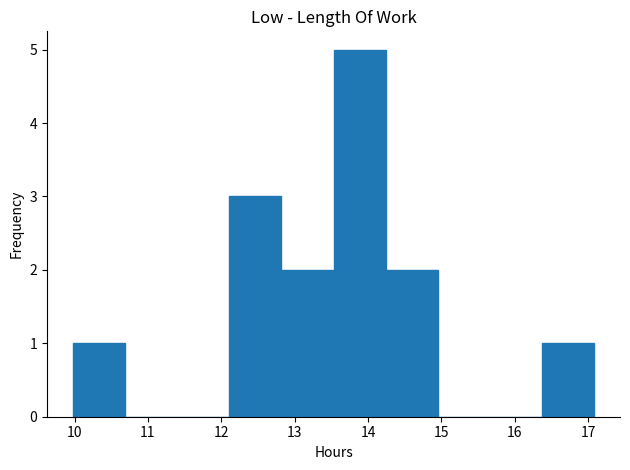

Reading left to right, transcribe this chart: for each bar, give the range it covers on the x-axis and its height. Neither the bar edges nor the heights are printed on the chart, so give them approximately, as read against the axes.

9.98 to 10.69: 1
10.69 to 11.40: 0
11.40 to 12.11: 0
12.11 to 12.82: 3
12.82 to 13.53: 2
13.53 to 14.24: 5
14.24 to 14.95: 2
14.95 to 15.66: 0
15.66 to 16.37: 0
16.37 to 17.08: 1